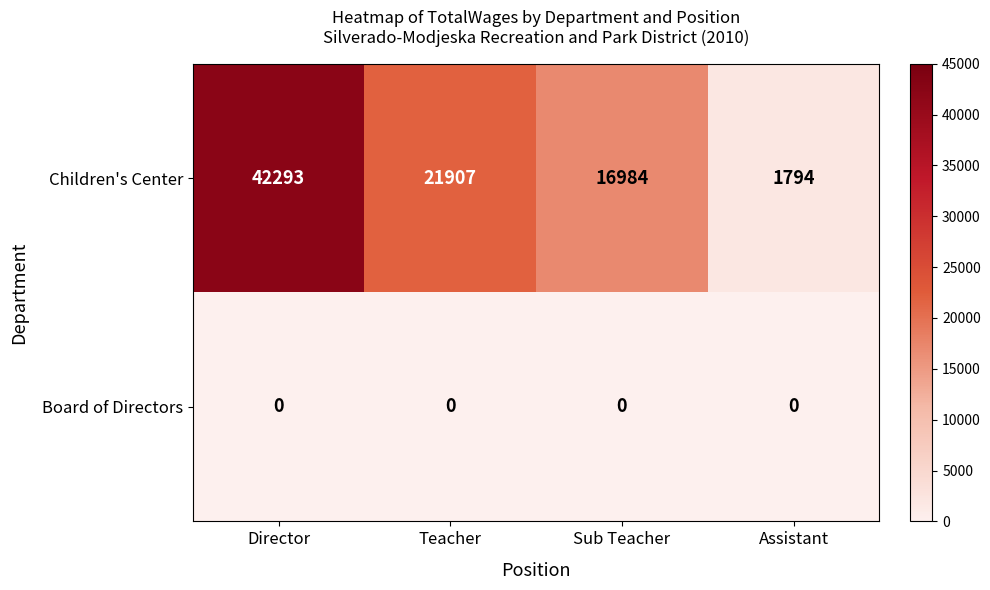

Count the number of data series in this chart.

2